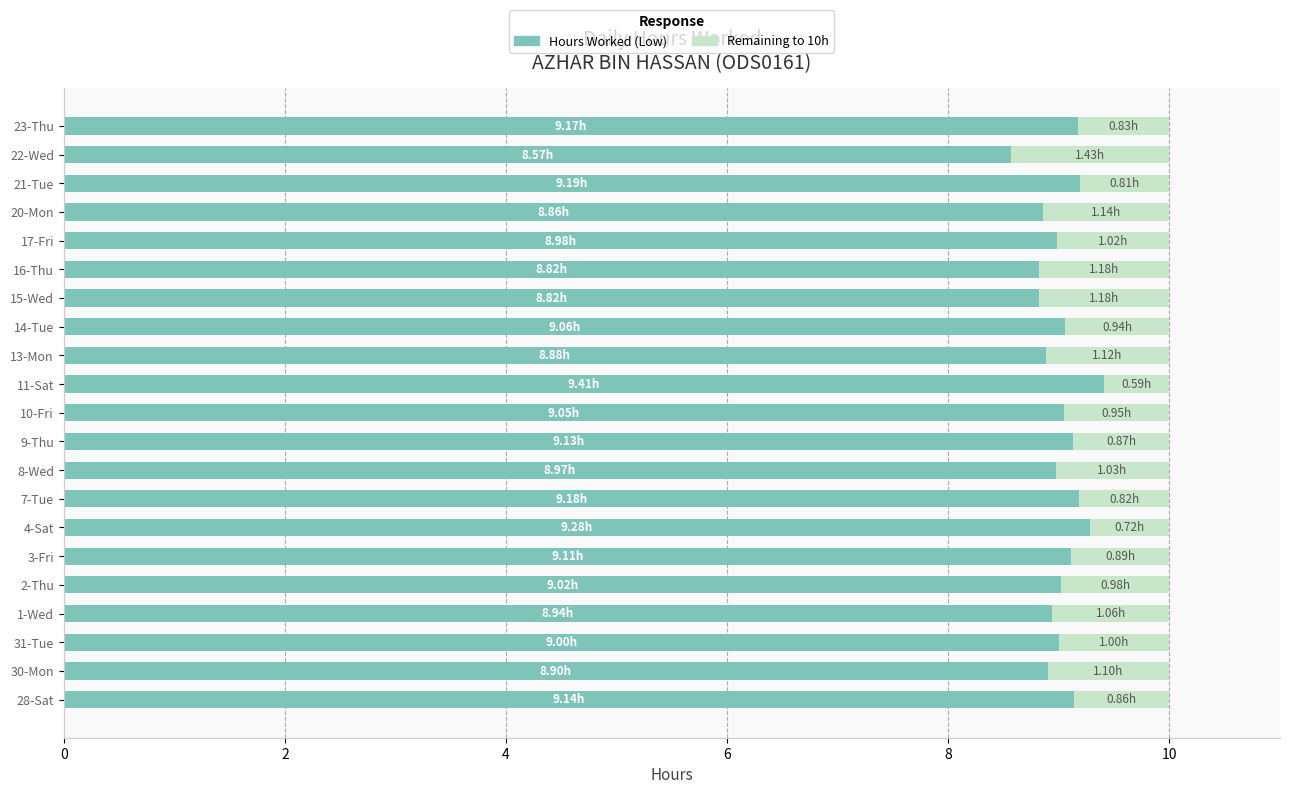

What is the difference between the maximum and minimum values in the Hours Worked (Low) series?

0.8